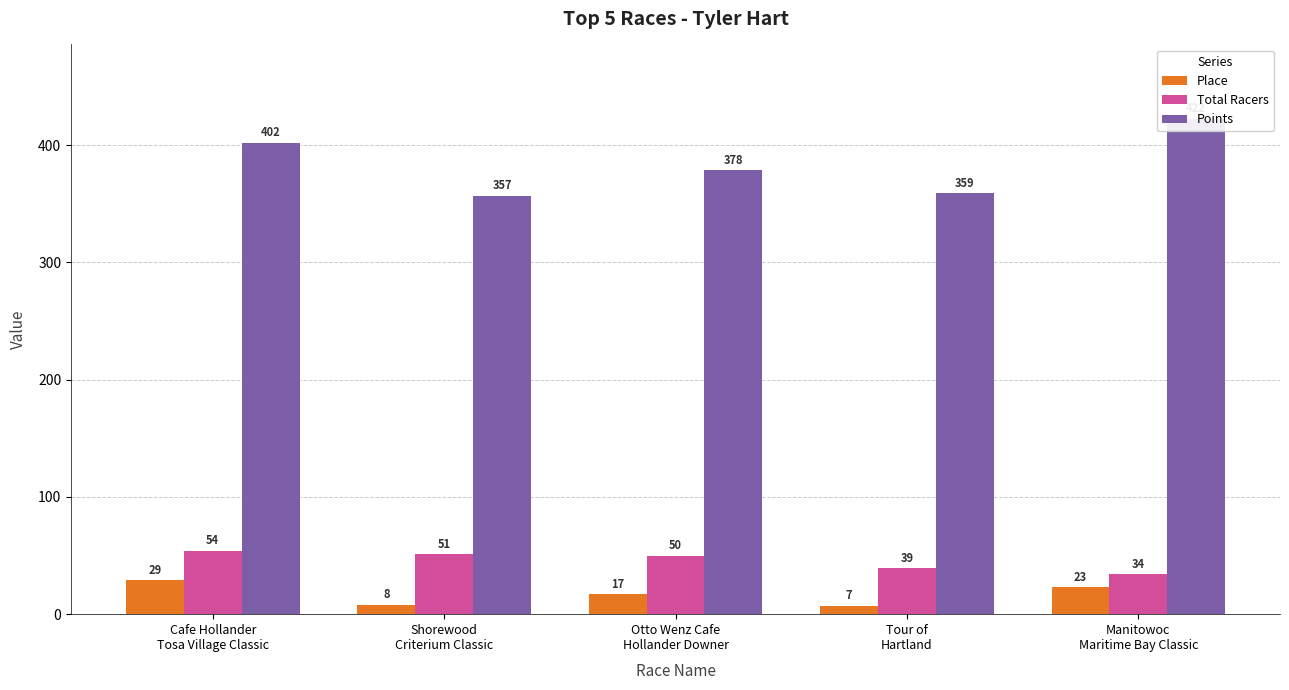

What is the total value across all series at Manitowoc
Maritime Bay Classic?

479.5